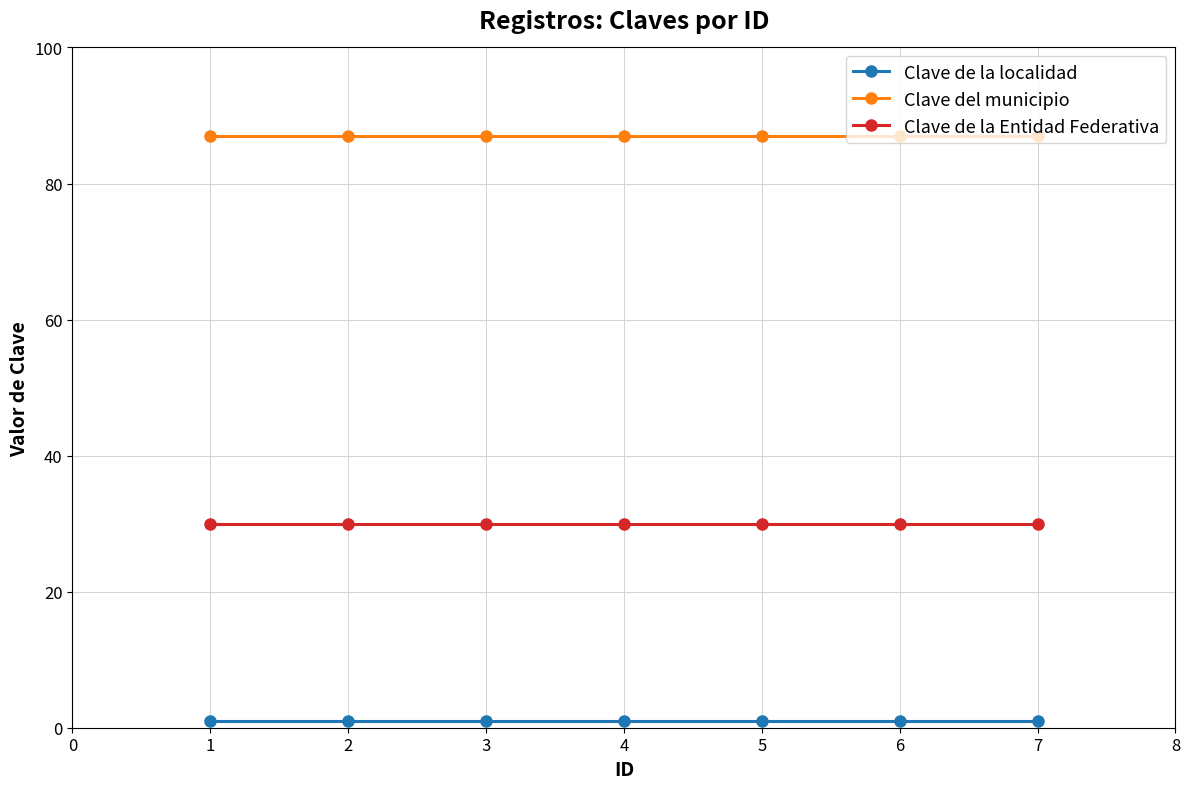

The value of Clave del municipio at 5 is 87. True or false?

True